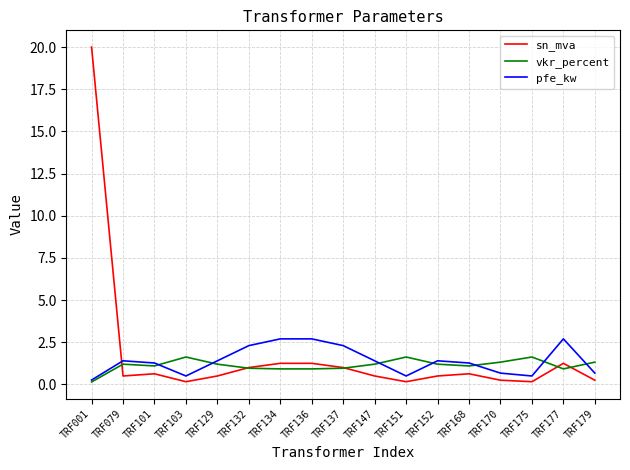

Which label corresponds to the largest value in the chart?

TRF001